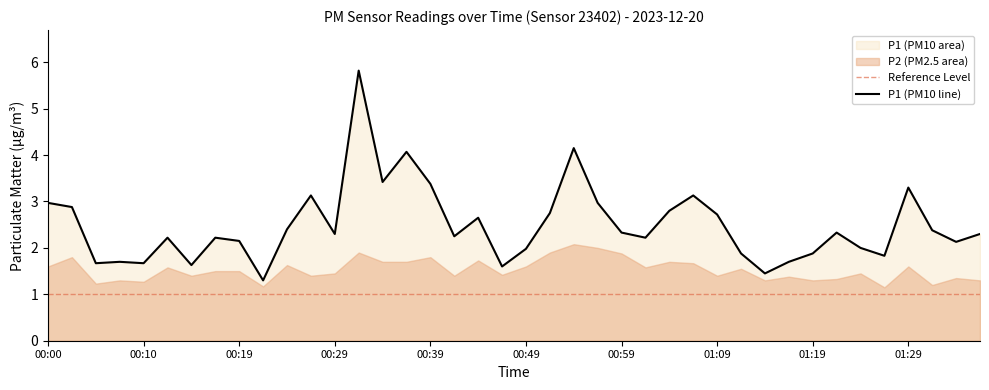

True or false: the data shows 1.4 at 01:14.

True